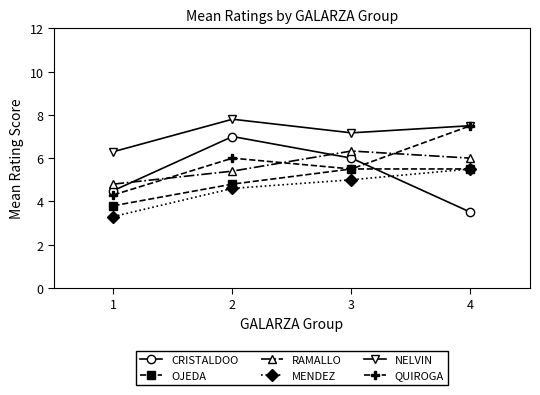

Is the value of MENDEZ at 4 greater than the value of QUIROGA at 1?

Yes